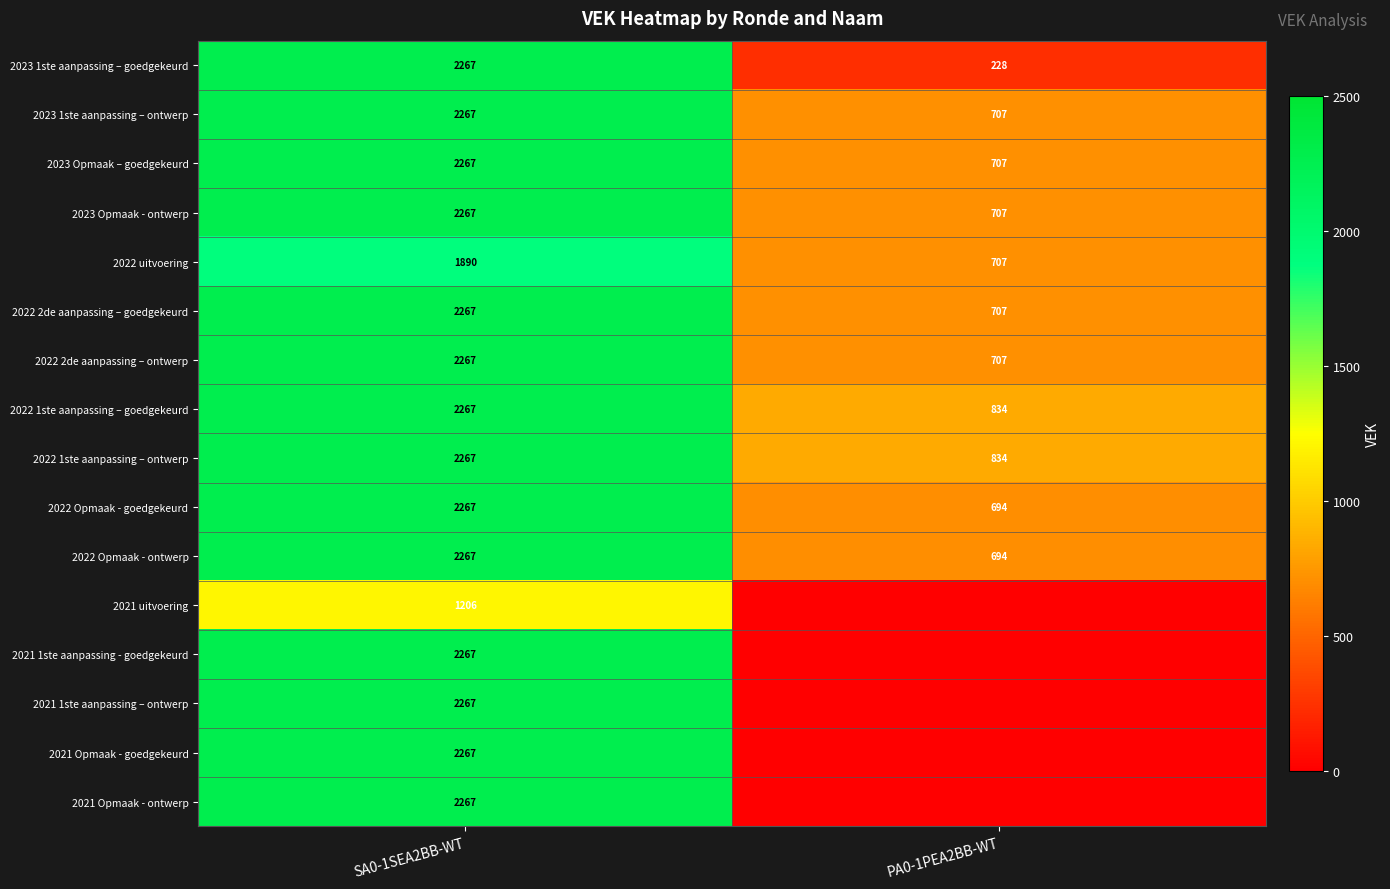

Count the number of data series in this chart.

16